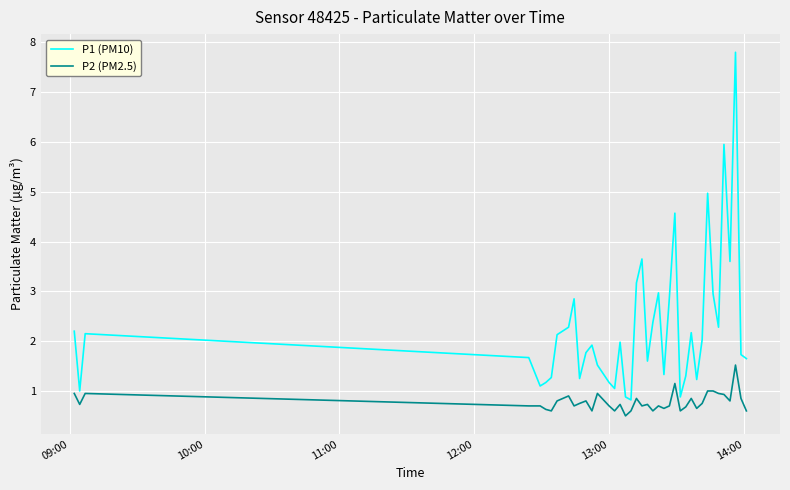

True or false: P2 (PM2.5) and P1 (PM10) intersect in this chart.

False